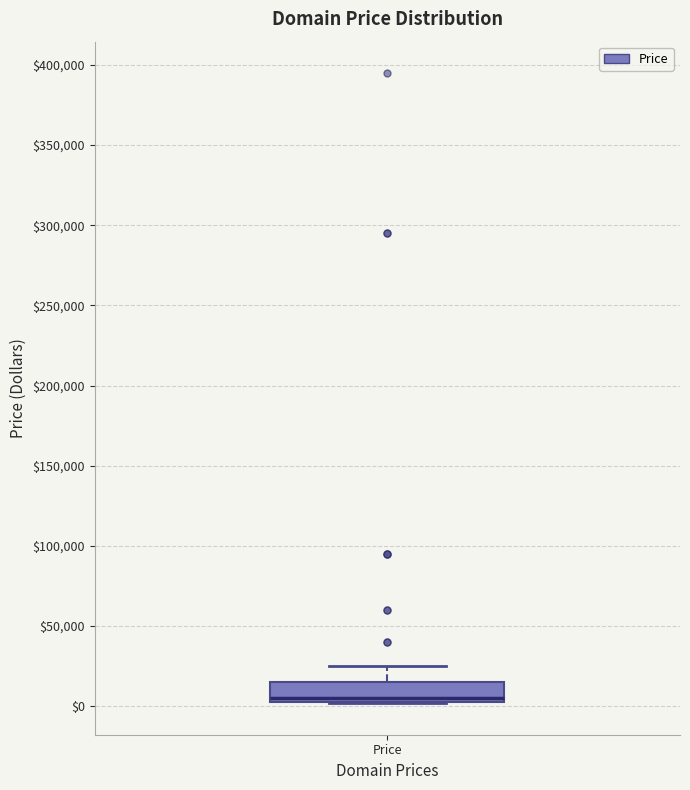

Transcribe this box plot: give where the median line is, the range the box spans, and where the two whiskers end, as read against the y-axis. The values are not printed on the chart, so give them approximately, as read against the axis.

median 5000 (just above the box's lower edge), box 5000 to 15000, whiskers 0 to 25000